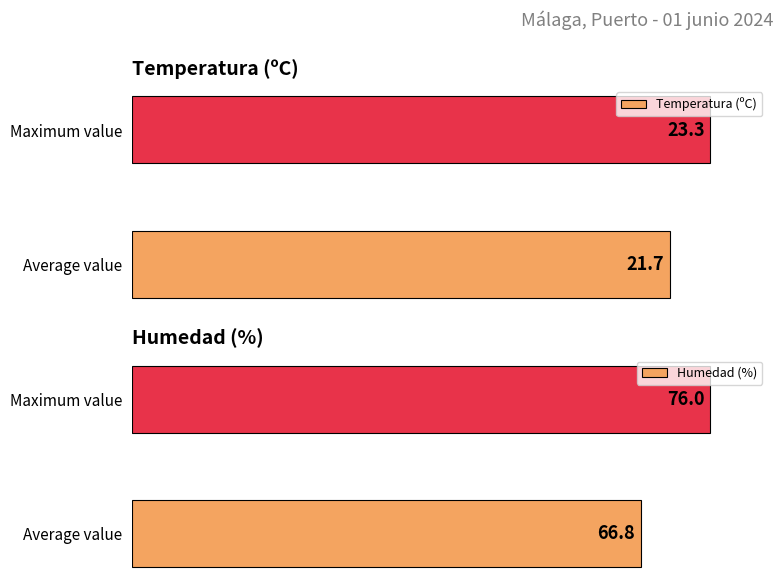

Is the value of Temperatura (ºC) at Average value greater than the value of Humedad (%) at Maximum value?

No